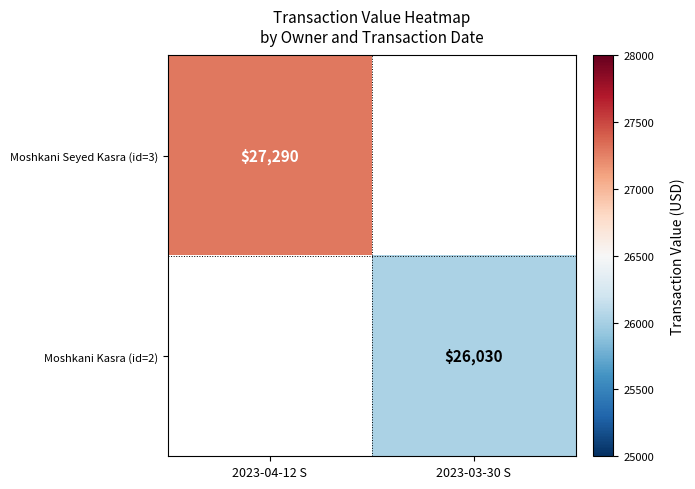

True or false: Moshkani Seyed Kasra (id=3) has a value of 27290 at 2023-04-12 S.

True